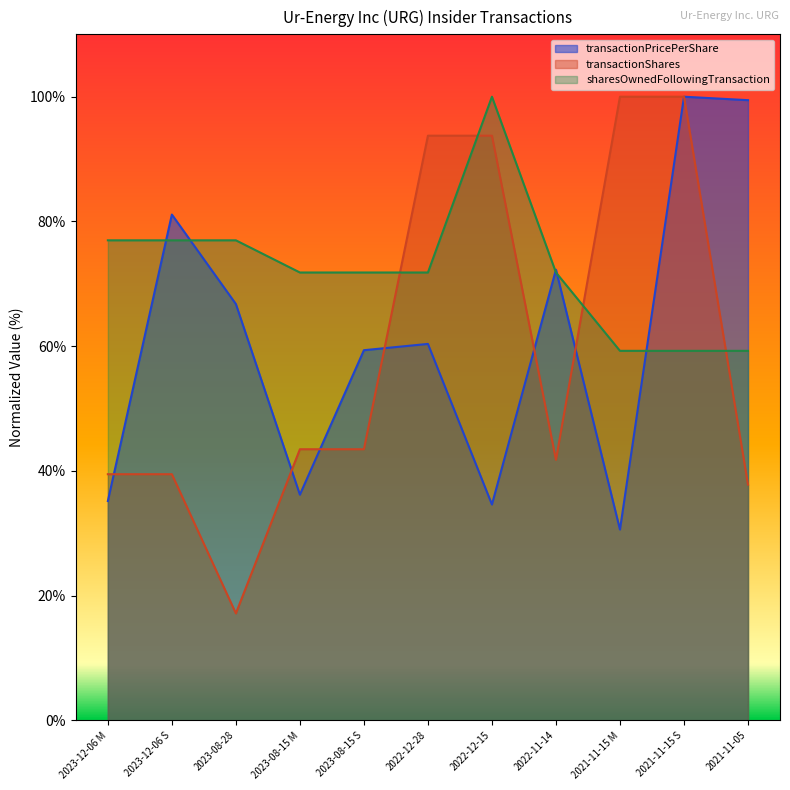

Reading left to right, what are all the values shown in this chart?

transactionPricePerShare: 2023-12-06 M=35.2	2023-12-06 S=81.1	2023-08-28=66.8	2023-08-15 M=36.2	2023-08-15 S=59.4	2022-12-28=60.4	2022-12-15=34.6	2022-11-14=72.3	2021-11-15 M=30.6	2021-11-15 S=100.0	2021-11-05=99.4
transactionShares: 2023-12-06 M=39.5	2023-12-06 S=39.5	2023-08-28=17.2	2023-08-15 M=43.5	2023-08-15 S=43.5	2022-12-28=93.8	2022-12-15=93.8	2022-11-14=41.8	2021-11-15 M=100.0	2021-11-15 S=100.0	2021-11-05=37.8
sharesOwnedFollowingTransaction: 2023-12-06 M=77.0	2023-12-06 S=77.0	2023-08-28=77.0	2023-08-15 M=71.8	2023-08-15 S=71.8	2022-12-28=71.8	2022-12-15=100.0	2022-11-14=71.8	2021-11-15 M=59.3	2021-11-15 S=59.3	2021-11-05=59.3